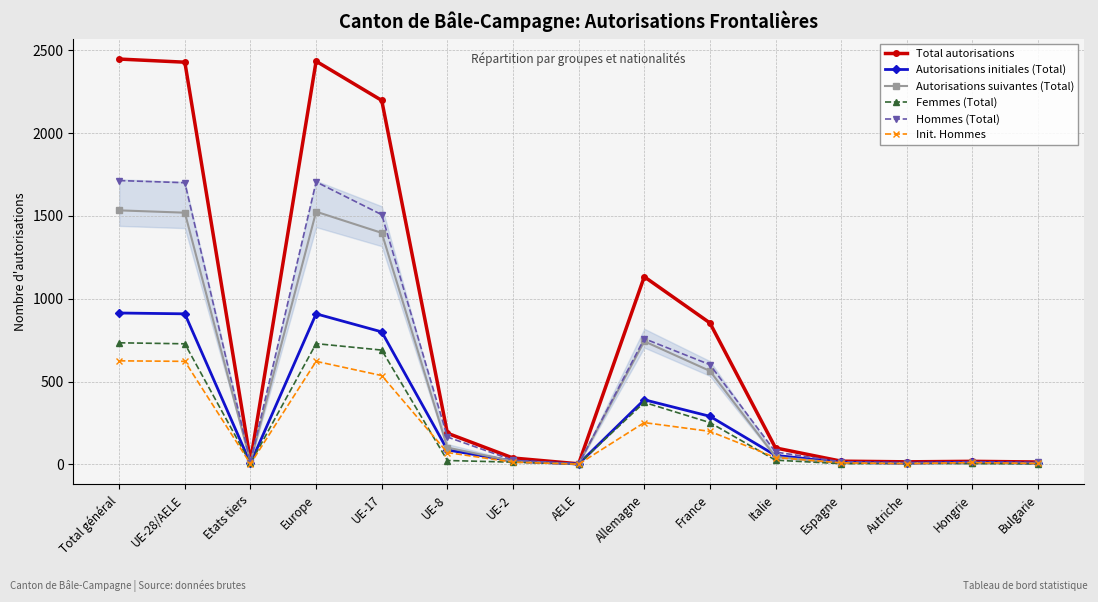

Which series has the largest range (max minus min)?

Total autorisations